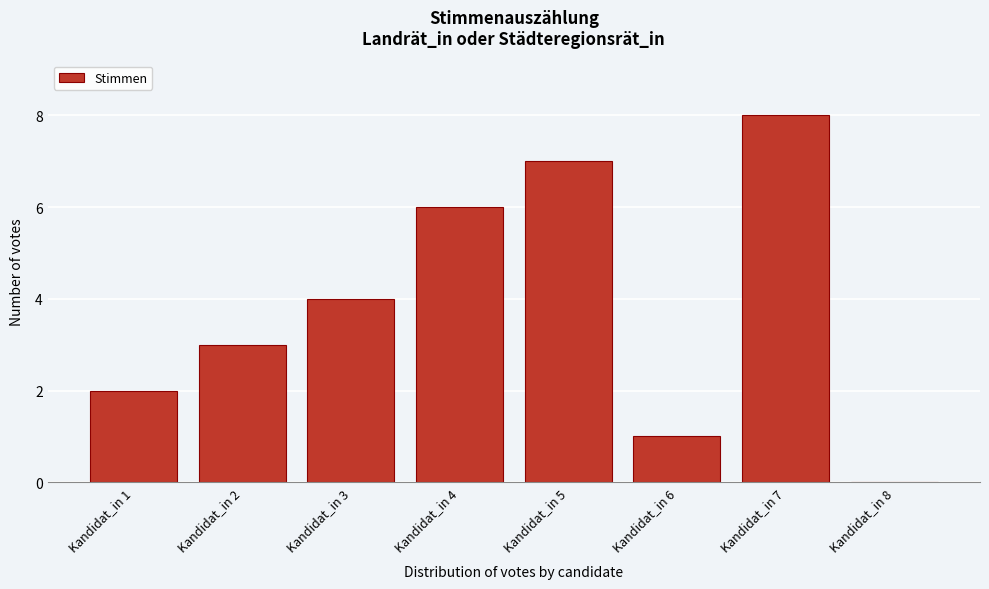

Reading left to right, extract all data points from this chart.

Kandidat_in 1=2	Kandidat_in 2=3	Kandidat_in 3=4	Kandidat_in 4=6	Kandidat_in 5=7	Kandidat_in 6=1	Kandidat_in 7=8	Kandidat_in 8=0